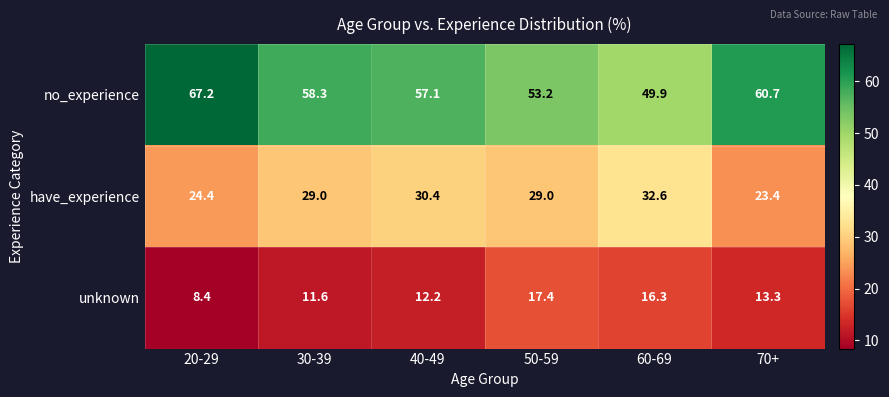

What is the sum of all no_experience values?

346.4